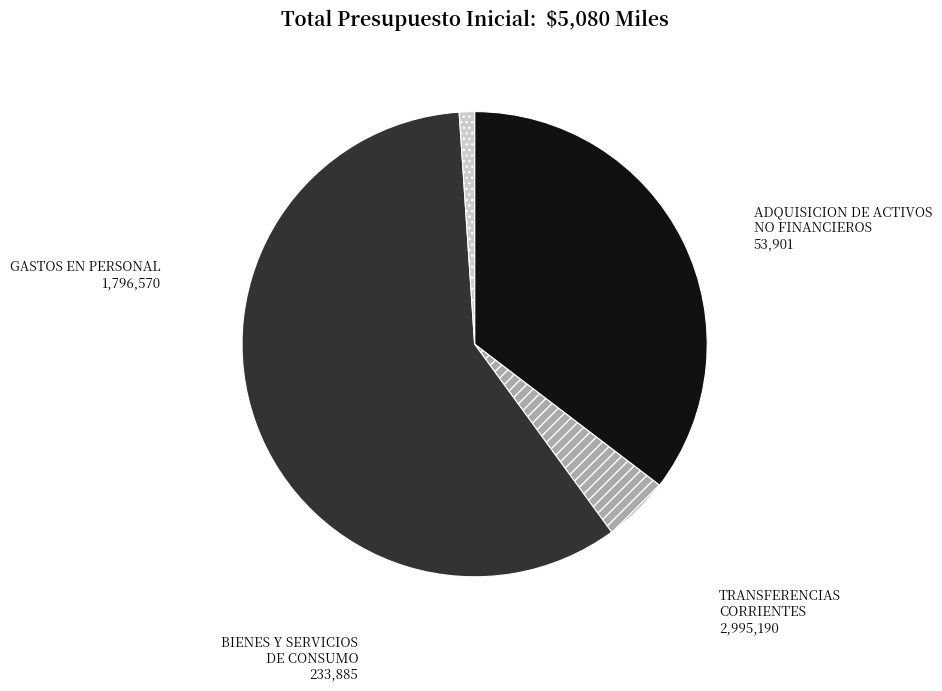

Does ADQUISICION DE ACTIVOS NO FINANCIEROS represent more than half of the total?

No